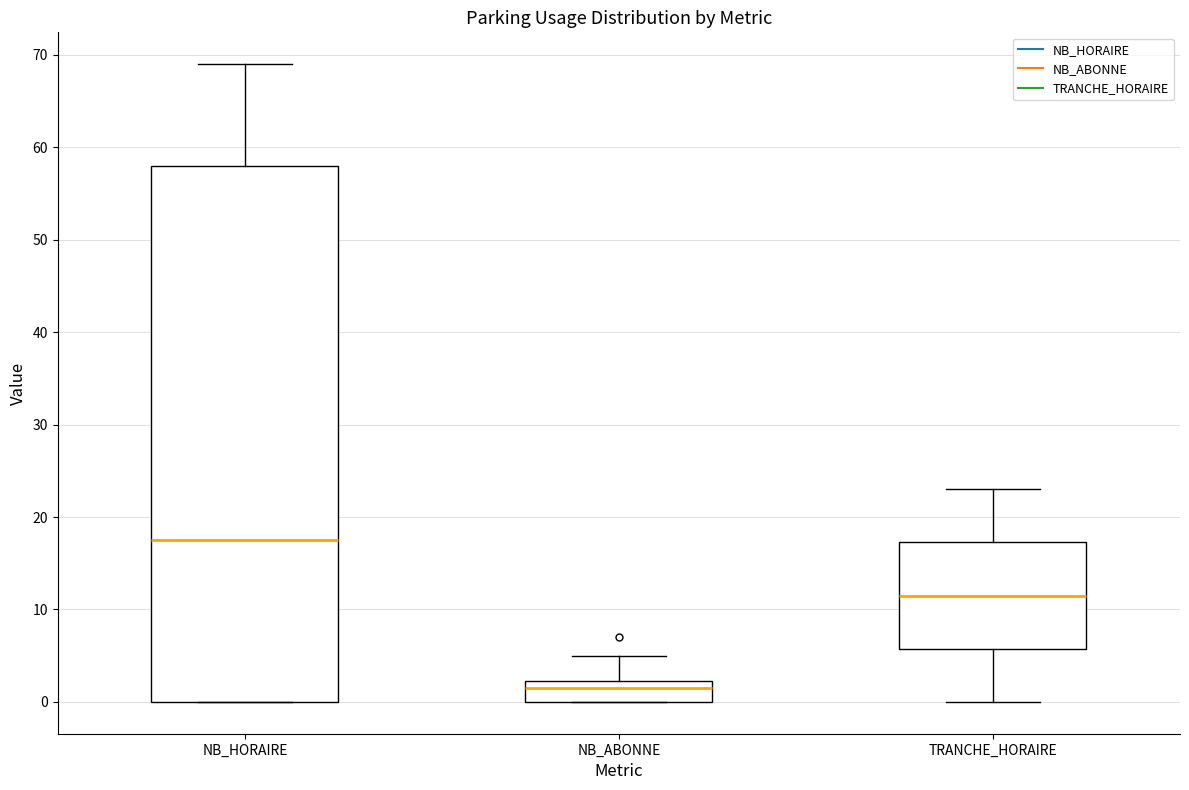

Comparing the boxes themselves (not the whiskers), which one is the tallest?

NB_HORAIRE